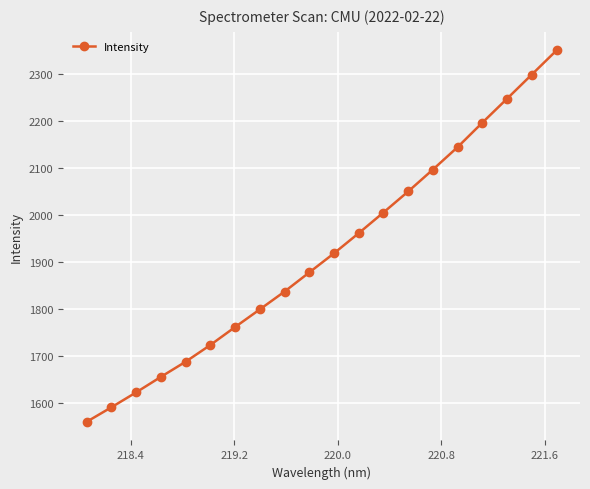

What is the sum of all values?

38387.3